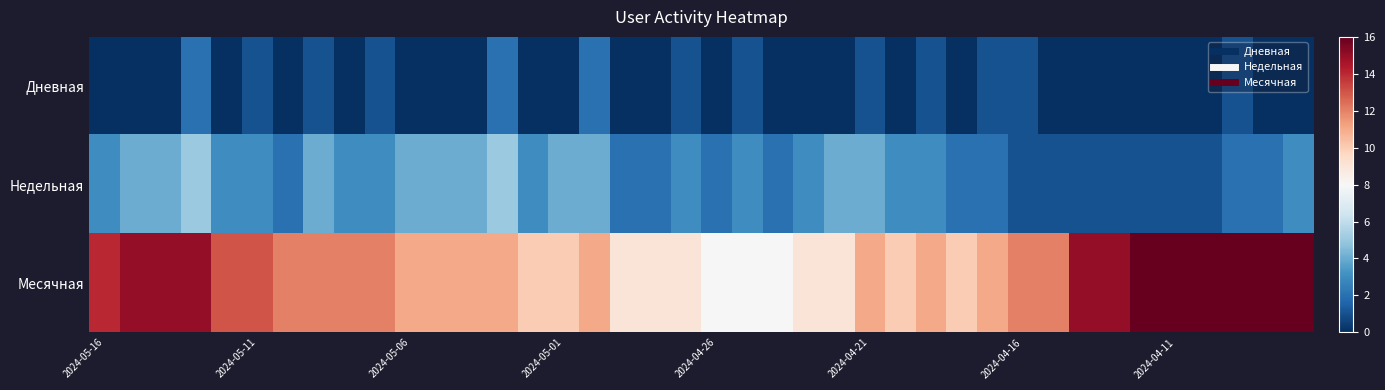

Which series has the largest total across all categories?

Месячная